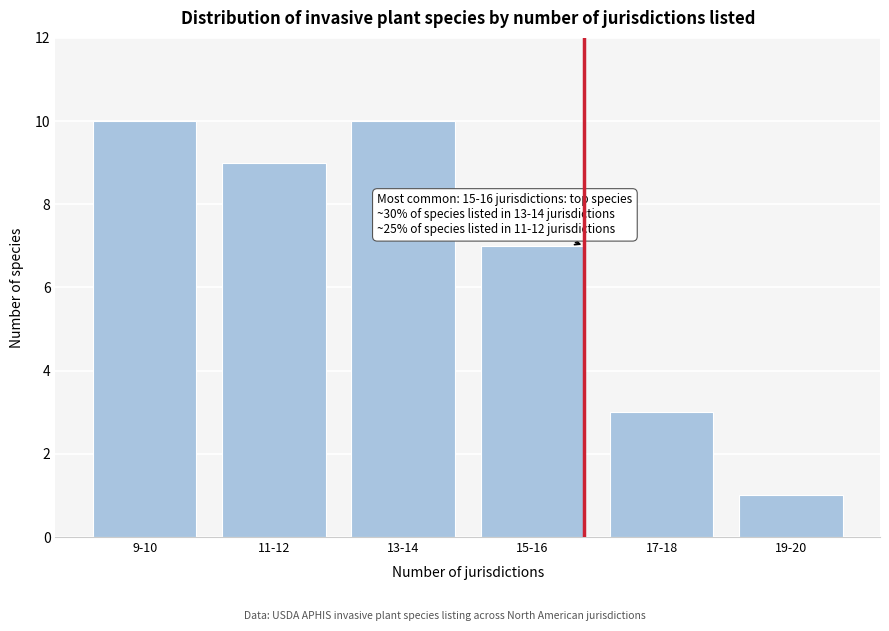

Reading right to left, extract all data points from this chart.

1	3	7	10	9	10